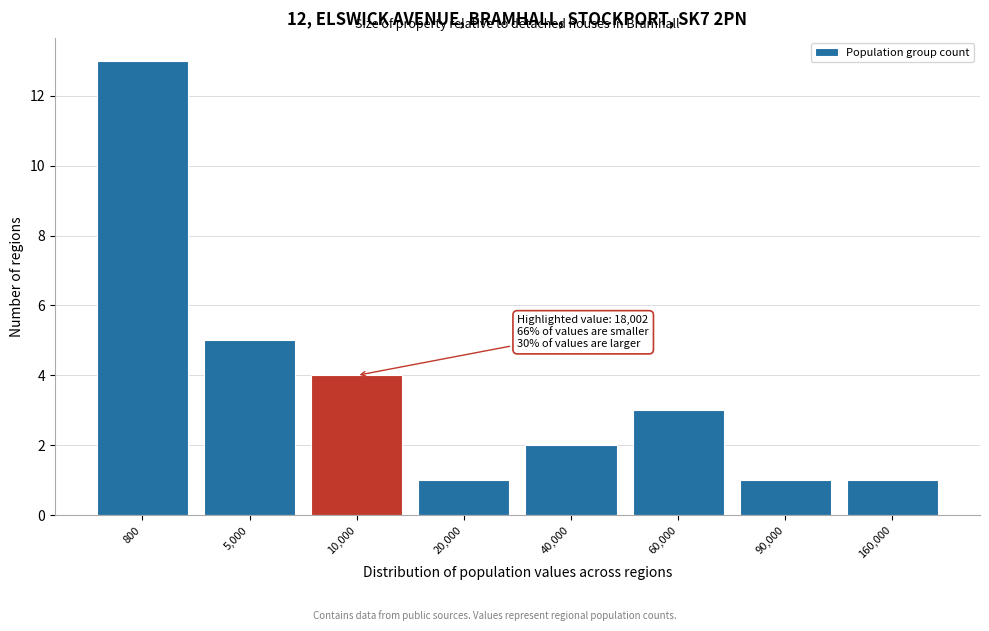

Reading left to right, list all the values displayed in this chart.

13	5	4	1	2	3	1	1